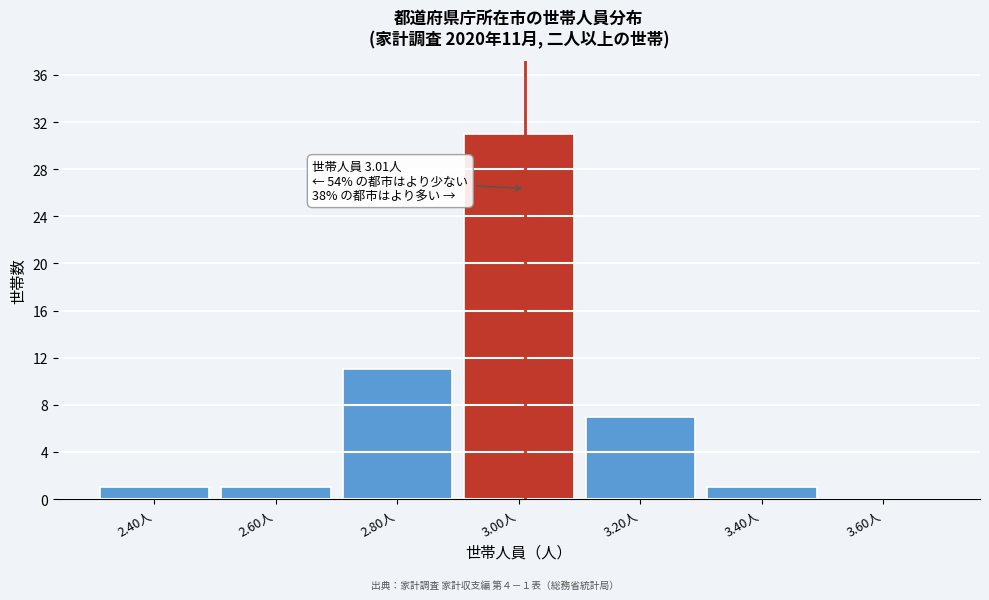

Which range on the x-axis has the tallest bar?

2.9 to 3.1